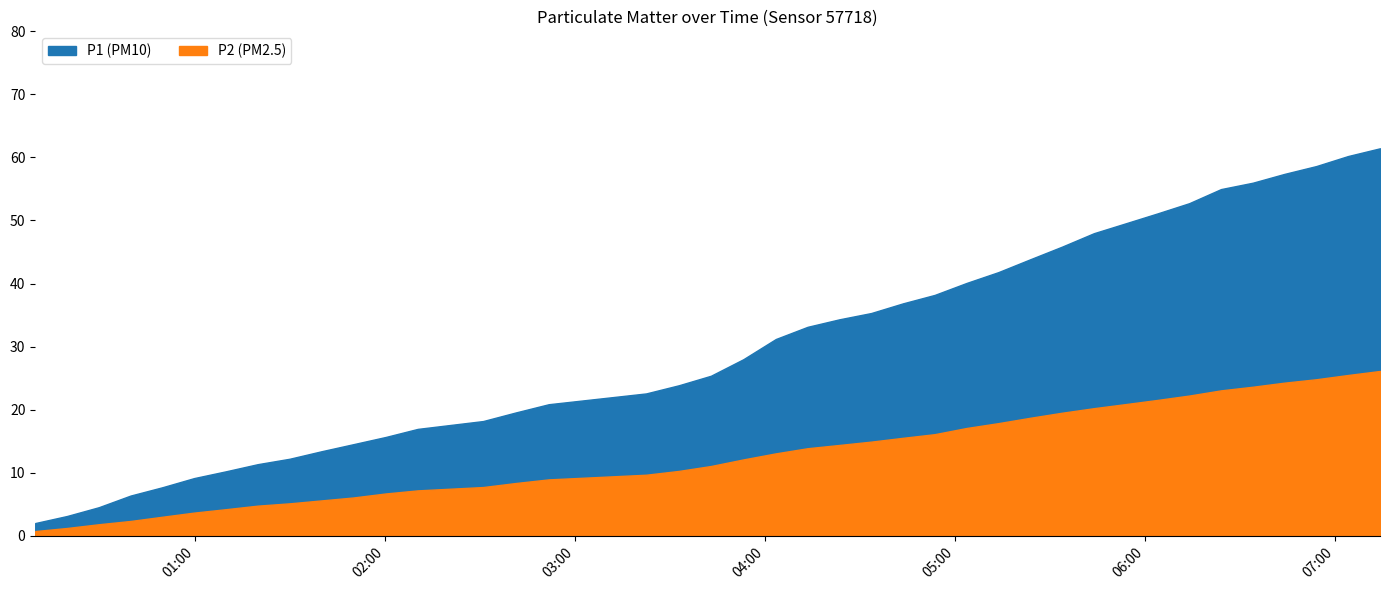

List the series in order of their overall mean, highest first.

P1, P2